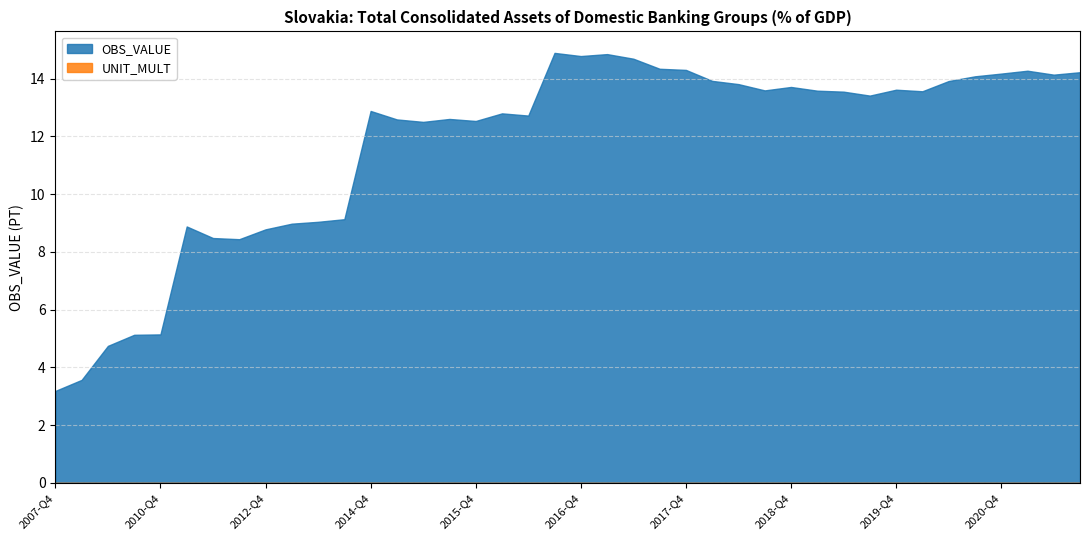

Rank the categories by UNIT_MULT value from highest to lowest.

2007-Q4, 2008-Q4, 2009-Q4, 2010-Q2, 2010-Q4, 2011-Q2, 2011-Q4, 2012-Q2, 2012-Q4, 2013-Q2, 2013-Q4, 2014-Q2, 2014-Q4, 2015-Q1, 2015-Q2, 2015-Q3, 2015-Q4, 2016-Q1, 2016-Q2, 2016-Q3, 2016-Q4, 2017-Q1, 2017-Q2, 2017-Q3, 2017-Q4, 2018-Q1, 2018-Q2, 2018-Q3, 2018-Q4, 2019-Q1, 2019-Q2, 2019-Q3, 2019-Q4, 2020-Q1, 2020-Q2, 2020-Q3, 2020-Q4, 2021-Q1, 2021-Q2, 2021-Q3